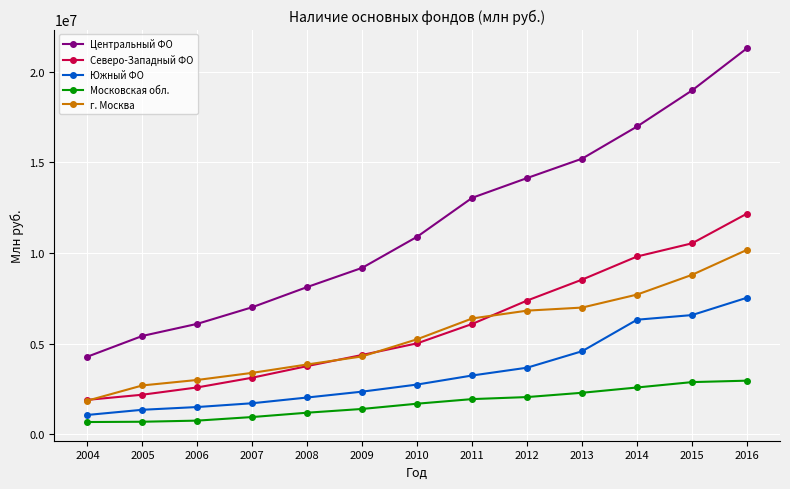

Between 2012 and 2014, which series saw the biggest shift?

Центральный ФО